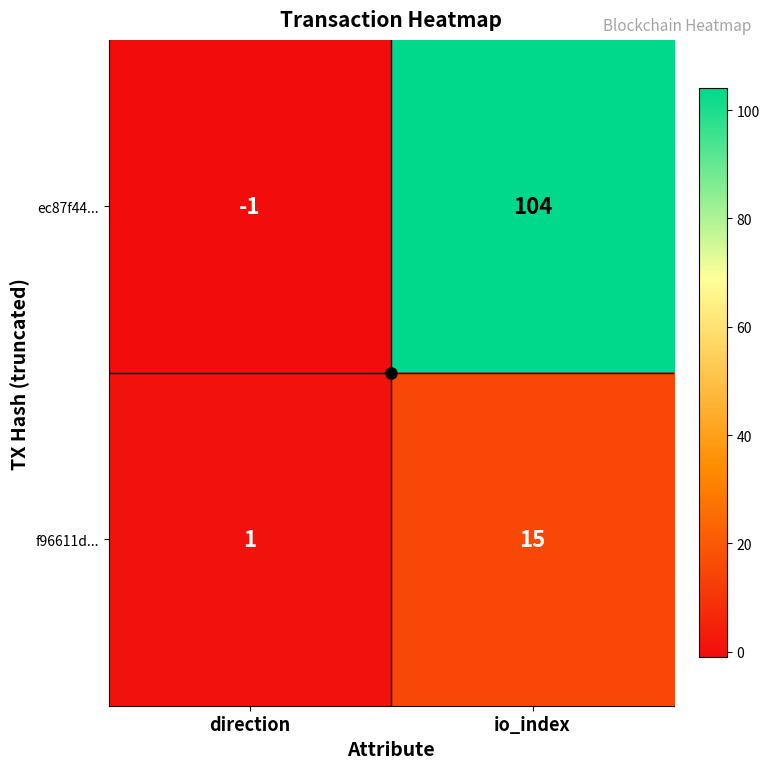

Between direction and io_index, which series saw the biggest shift?

ec87f44...